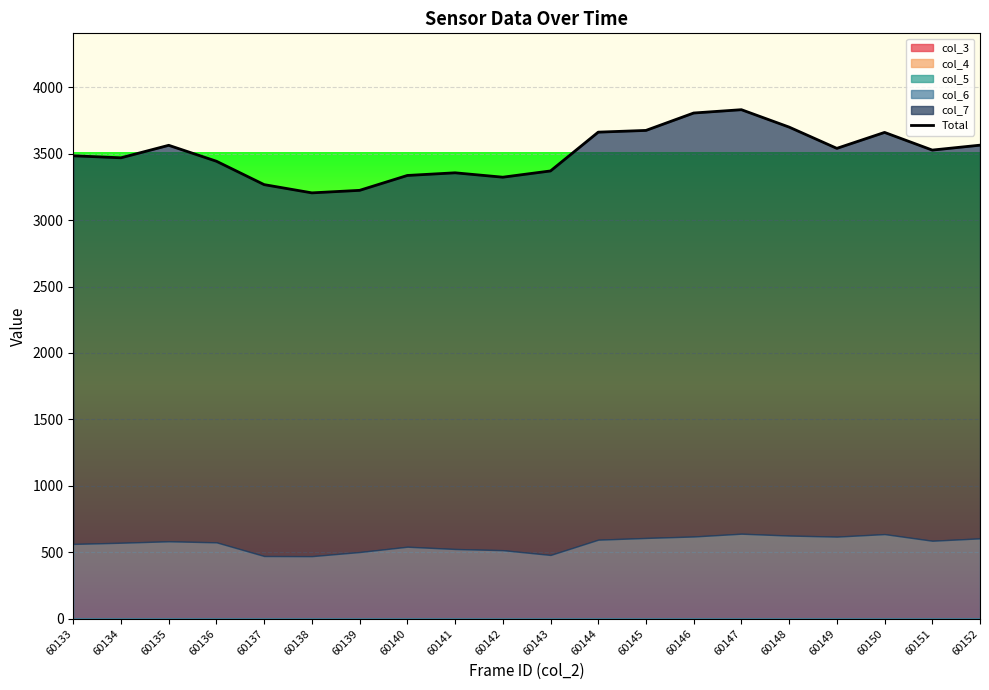

What is the difference between the second highest and minimum values?

601